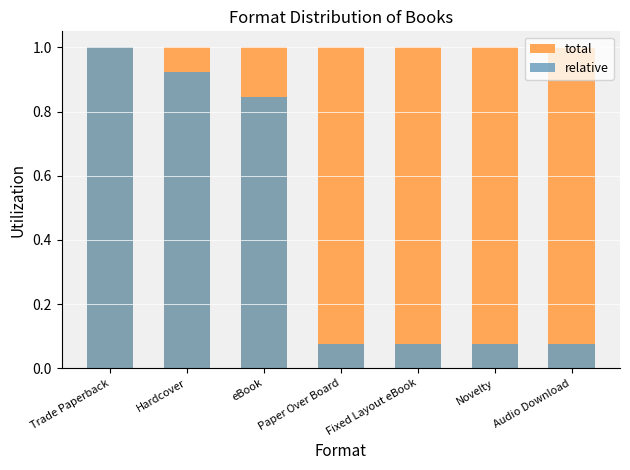

Rank the series by their average value, from lowest to highest.

relative, total